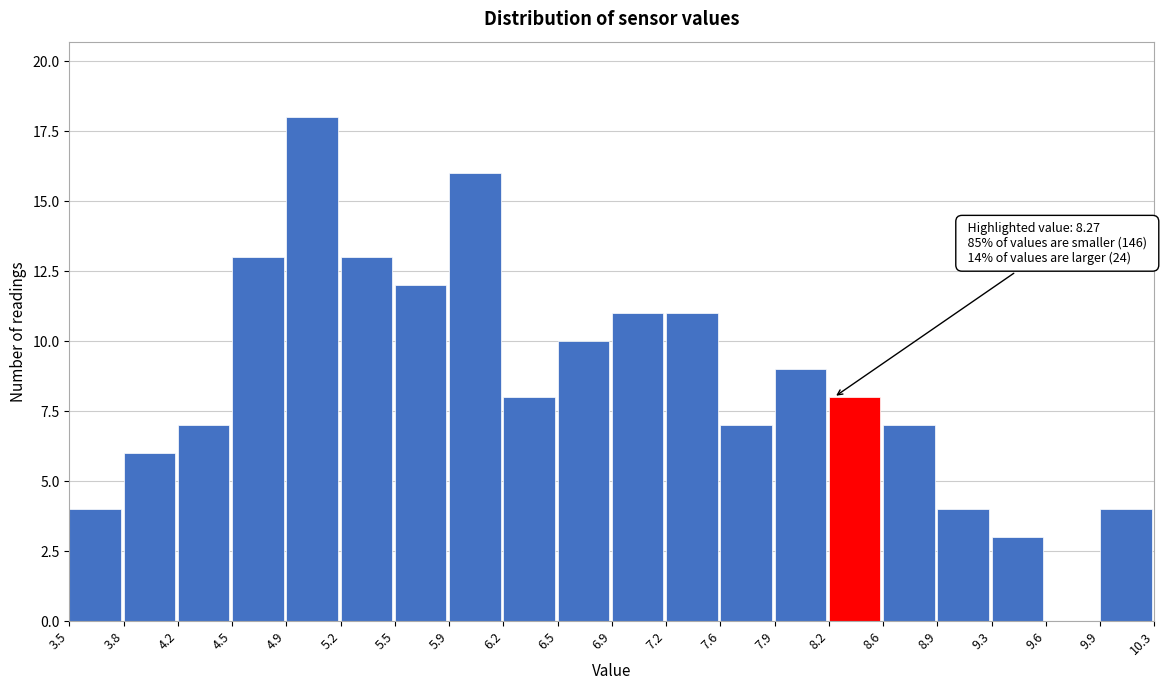

Over which range of the x-axis is the bar tallest?

4.9 to 5.2